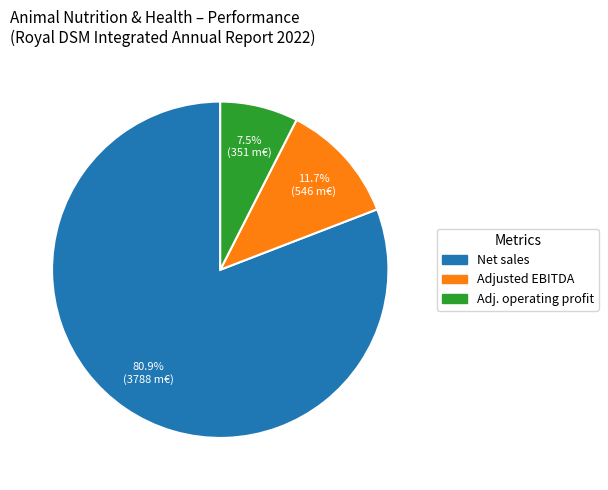

Is there a majority slice in this chart?

Yes